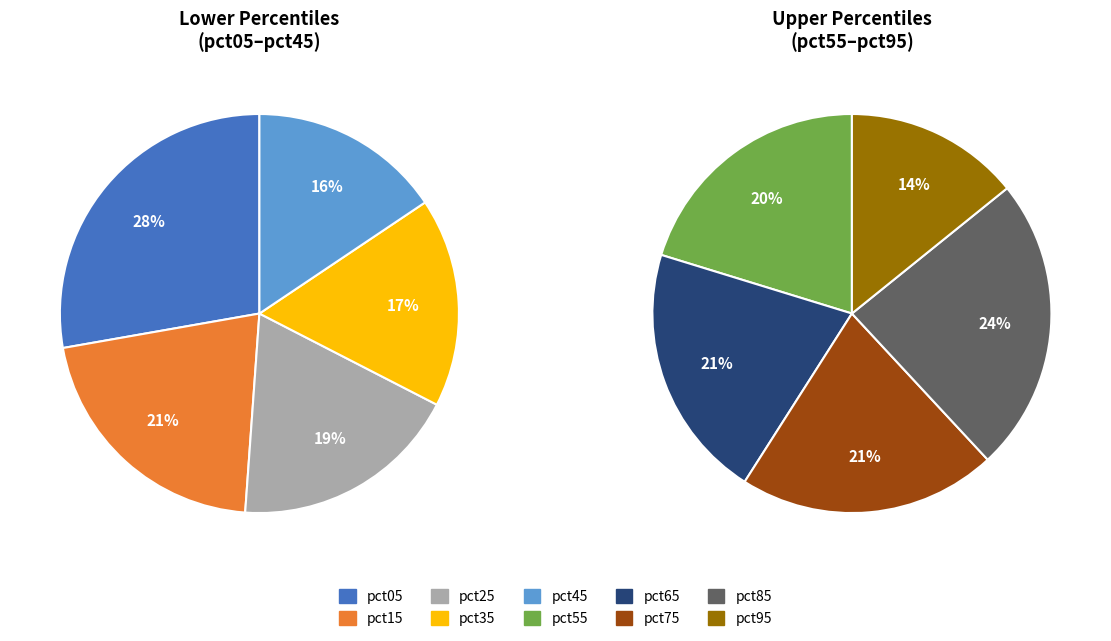

Is 8 the majority of the pie?

No